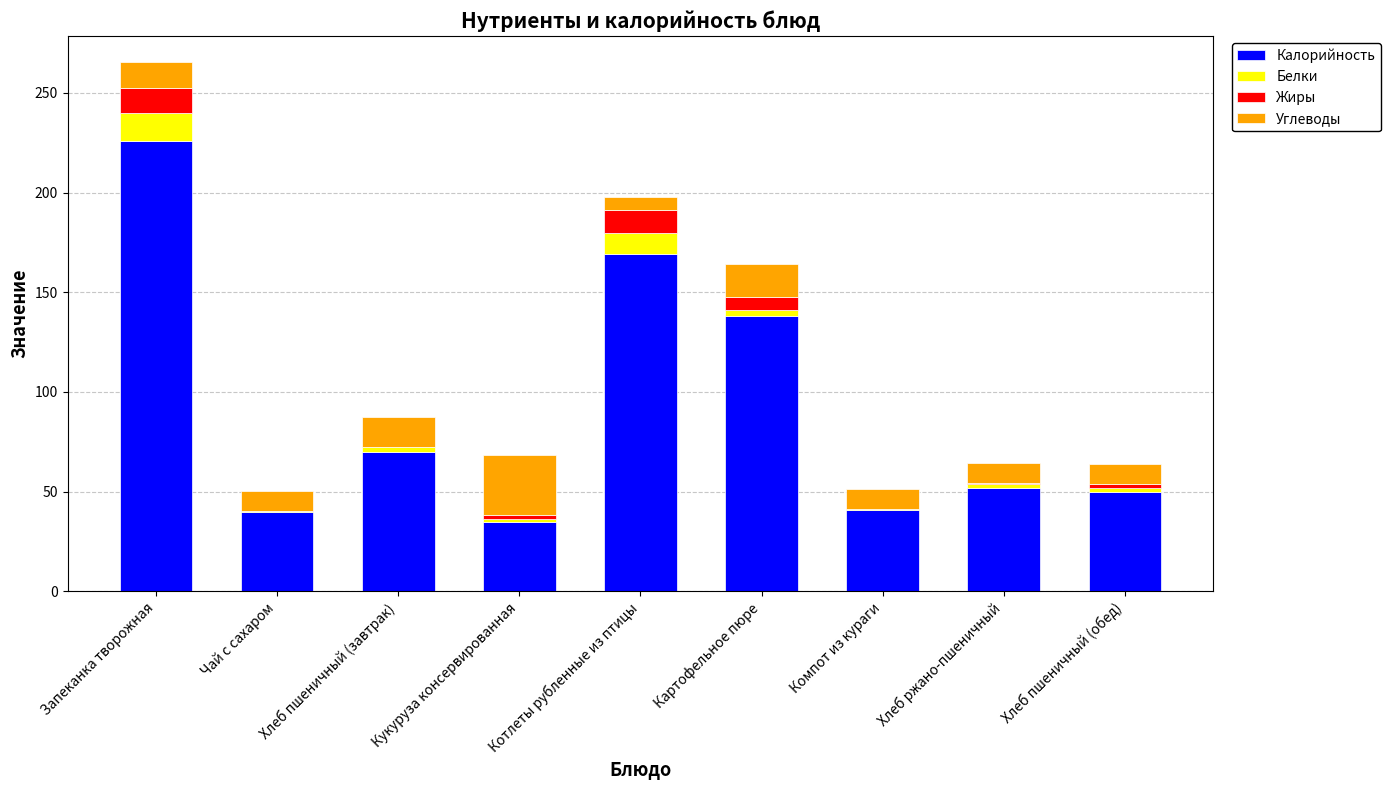

What is the sum of all Калорийность values?

821.0